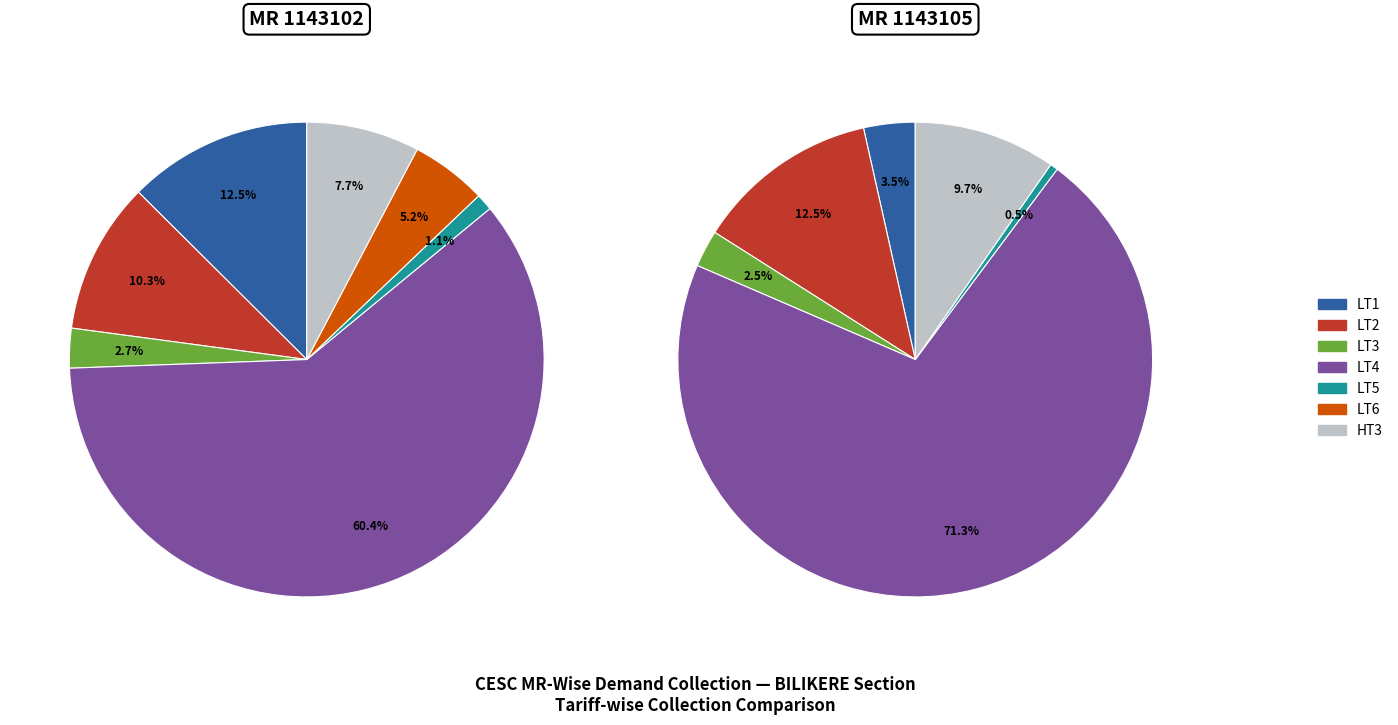

How many segments does this pie chart have?

7